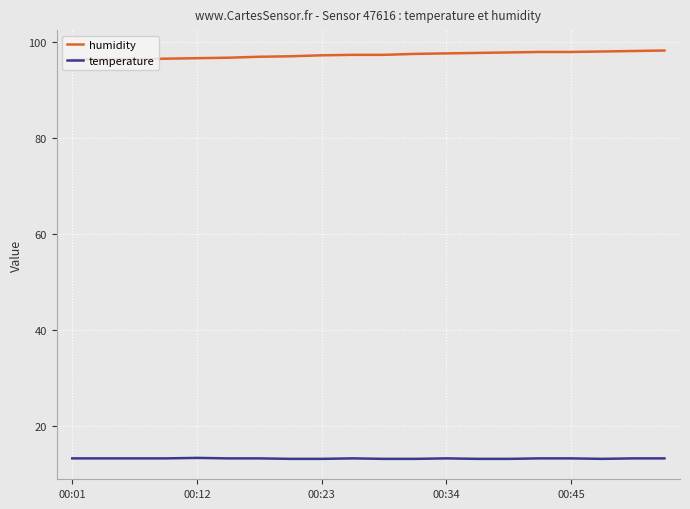

True or false: temperature has more than 1 interior local peaks.

True